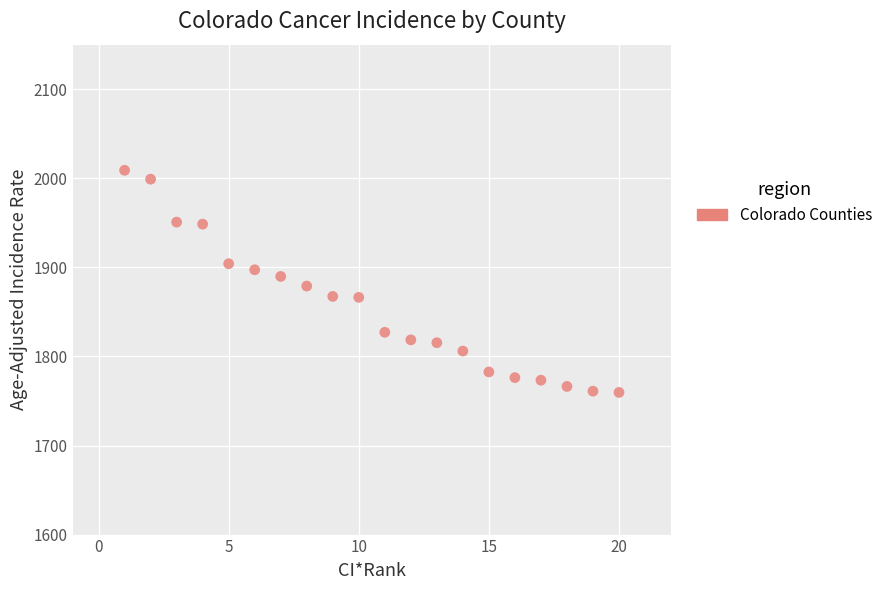

What is the range of X values (max minus min)?

19.0